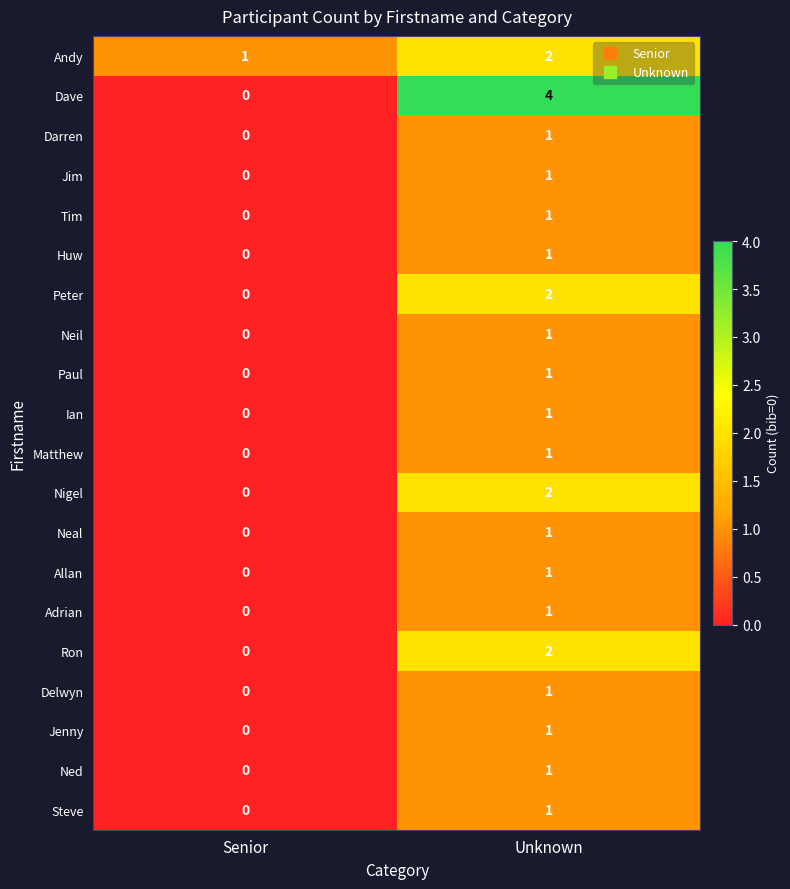

Rank the categories by Peter value from lowest to highest.

Senior, Unknown